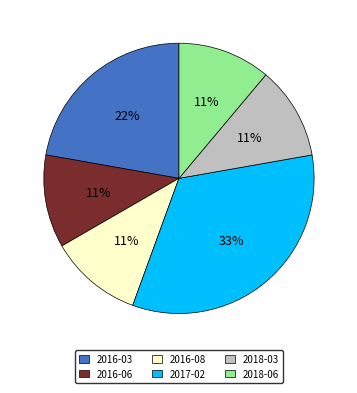

To the nearest percent, what is the combined percentage of 2018-06 and 2017-02?

44%